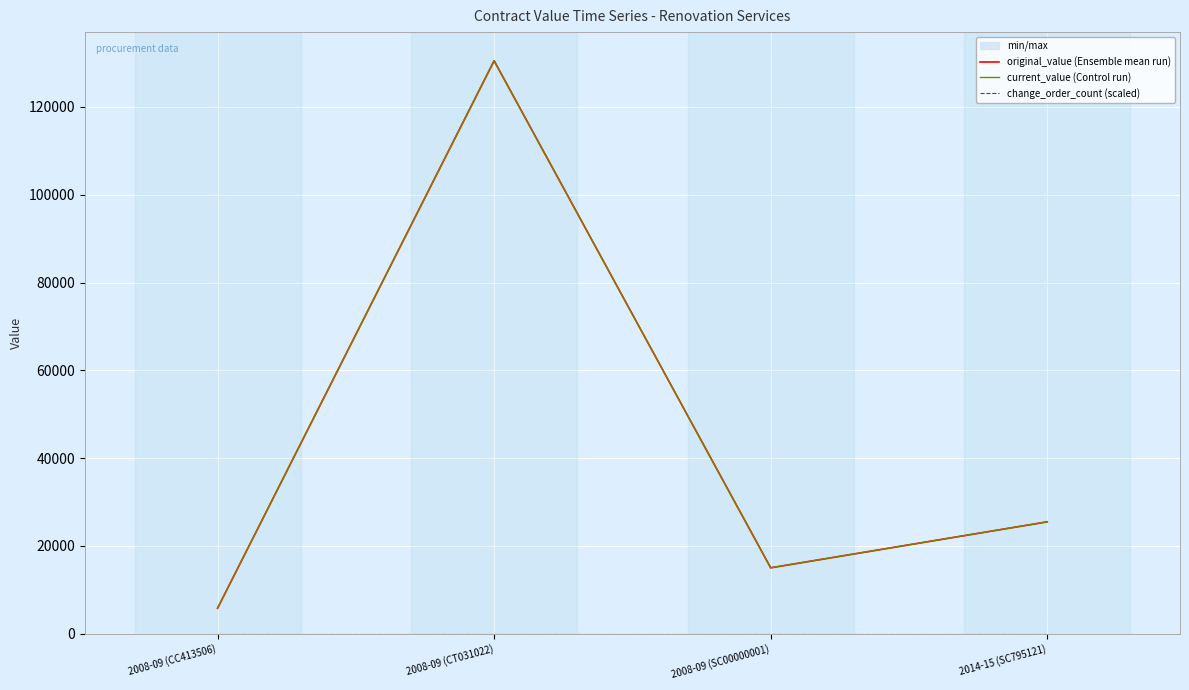

At which category is the sum across all series the highest?

2008-09 (CT031022)